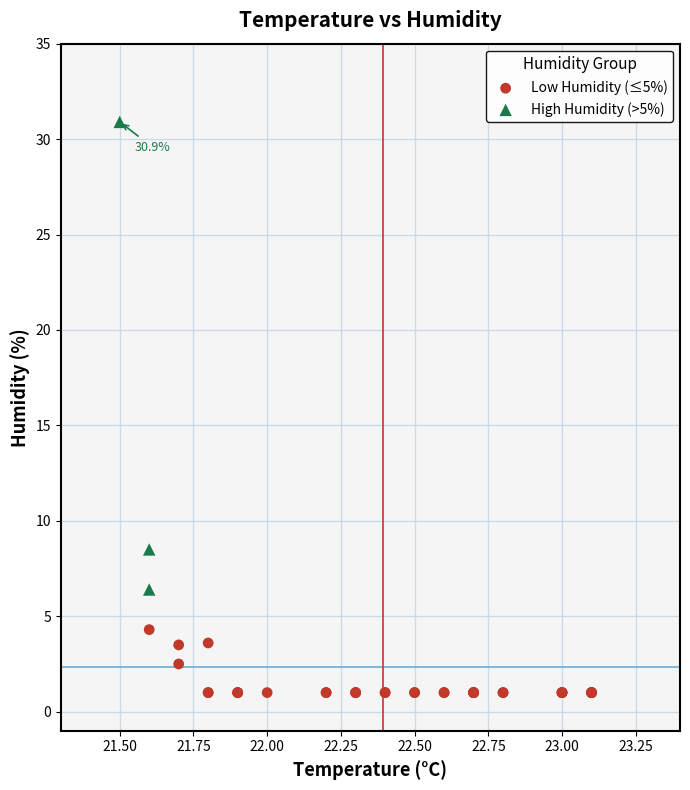

Which series reaches the minimum Y coordinate?

Low Humidity (≤5%)